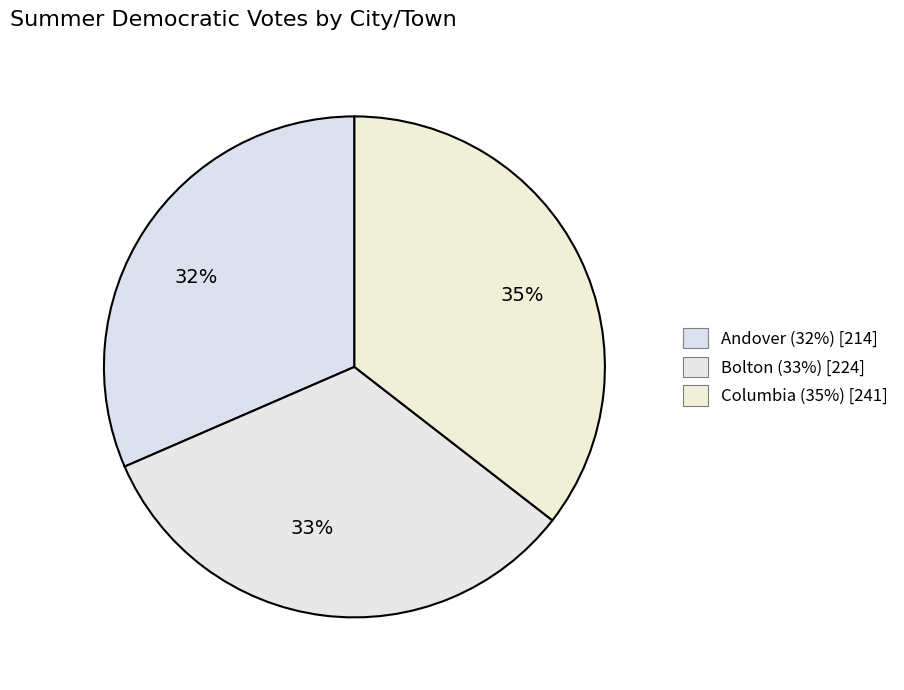

Combined, do 32% and 35% account for over 50%?

Yes